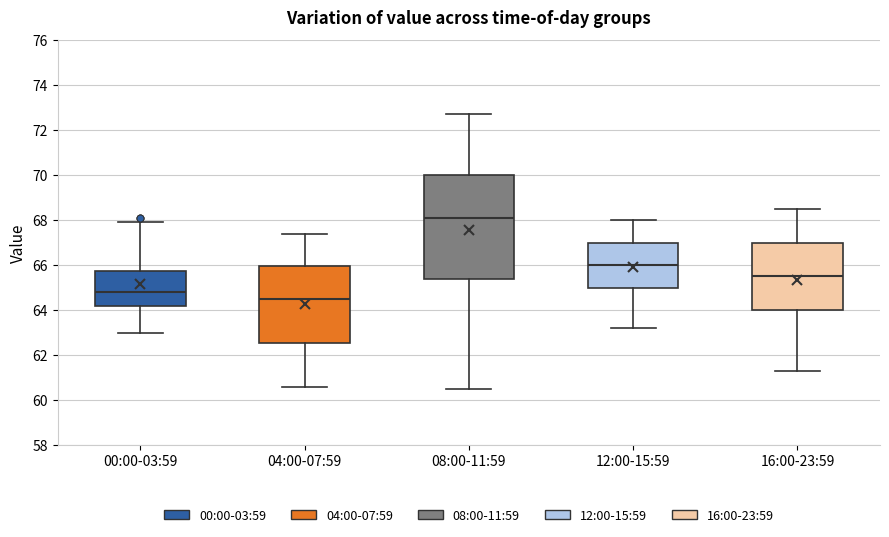

Reading left to right, read every box against the y-axis: the position of its median line, the range the box covers, and the ends of its whiskers. The values are not printed on the chart, so give them approximately, as read against the axis.

00:00-03:59: median 64.8, box 64.2 to 65.8, whiskers 63.0 to 68.0
04:00-07:59: median 64.6, box 62.6 to 66.0, whiskers 60.6 to 67.4
08:00-11:59: median 68.2, box 65.4 to 70.0, whiskers 60.6 to 72.8
12:00-15:59: median 66.0, box 65.0 to 67.0, whiskers 63.2 to 68.0
16:00-23:59: median 65.6, box 64.0 to 67.0, whiskers 61.4 to 68.6